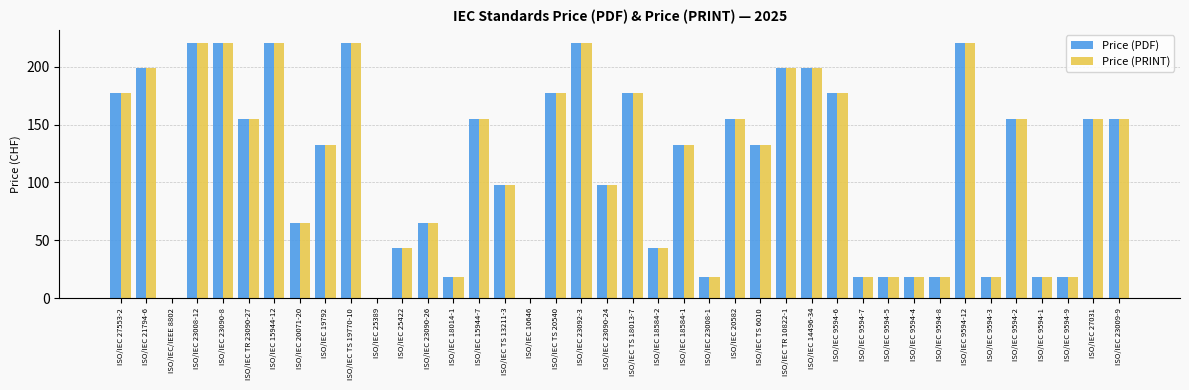

What value does the Price (PRINT) series have at ISO/IEC 9594-12, to the nearest 5?

220